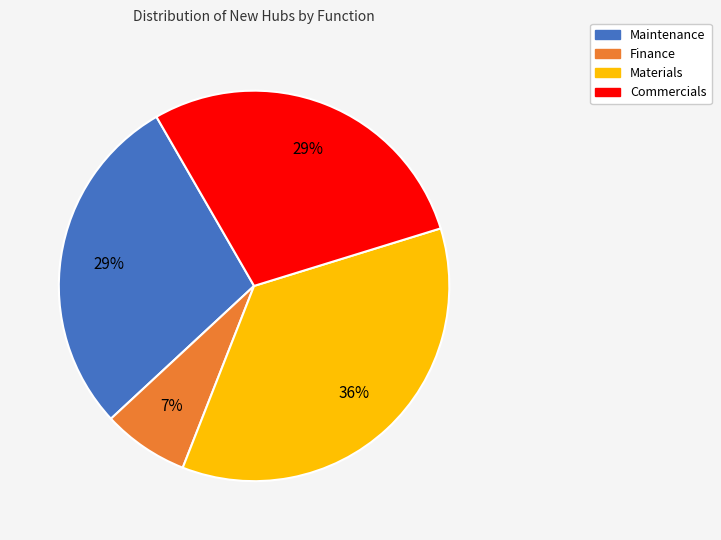

Does any single category account for the majority?

No